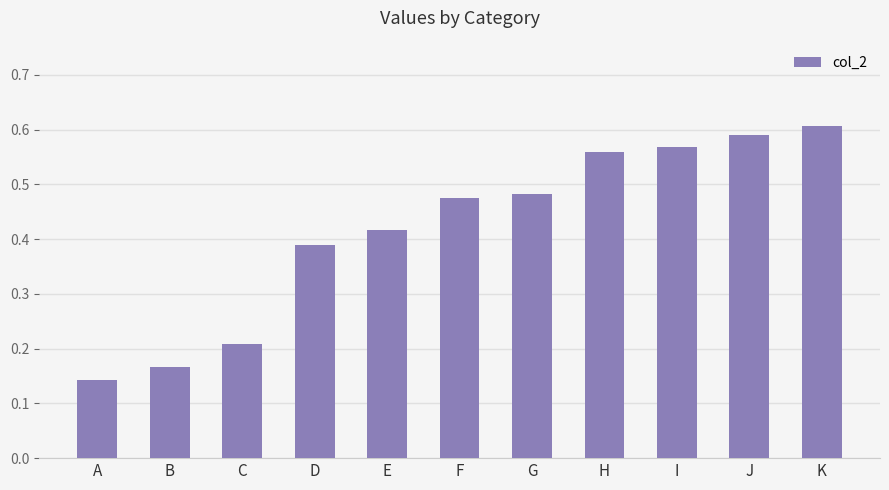

True or false: the data shows 0.5 at D.

False